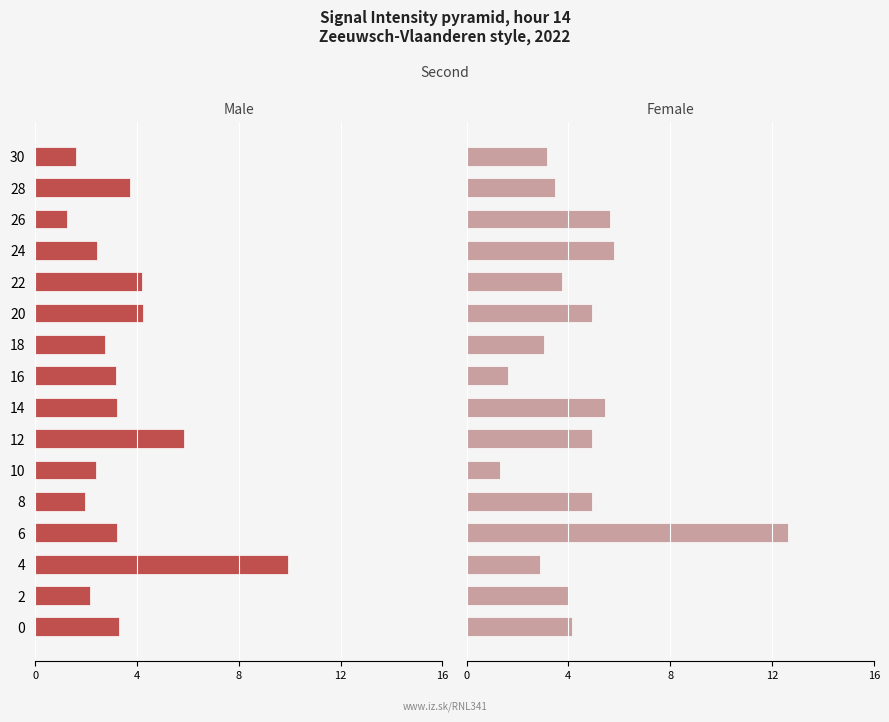

Rank the series by their average value, from highest to lowest.

Female, Male